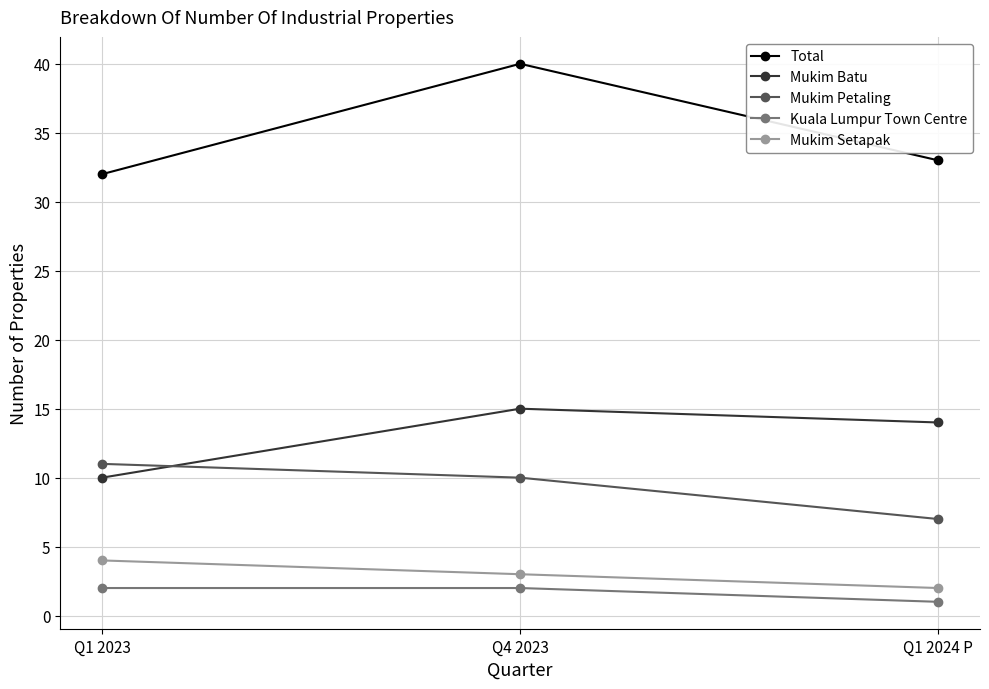

True or false: Kuala Lumpur Town Centre has a value of 2 at Q1 2023.

True